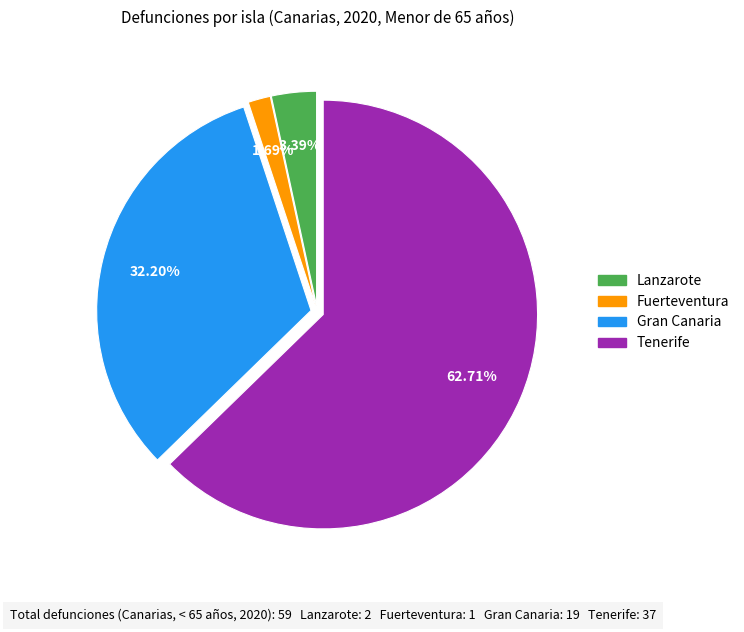

Between Tenerife and Lanzarote, which is larger?

Tenerife